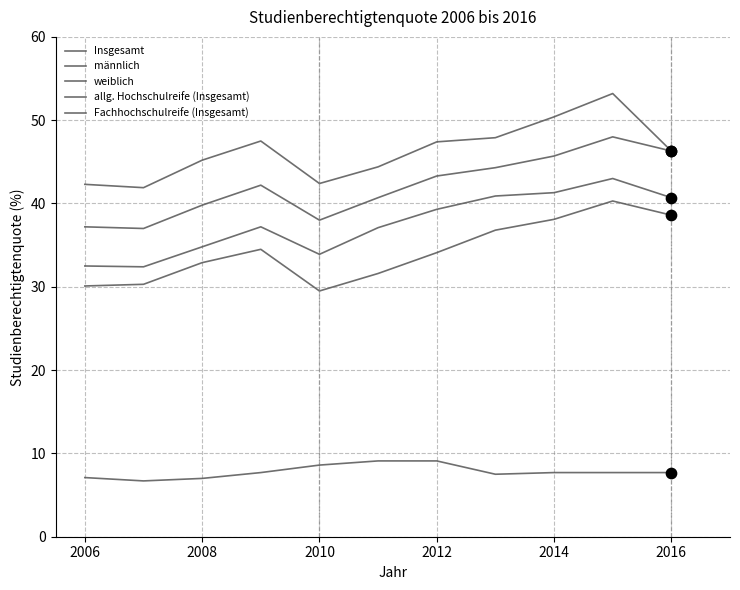

Is this an area chart (filled region under the line)?

No